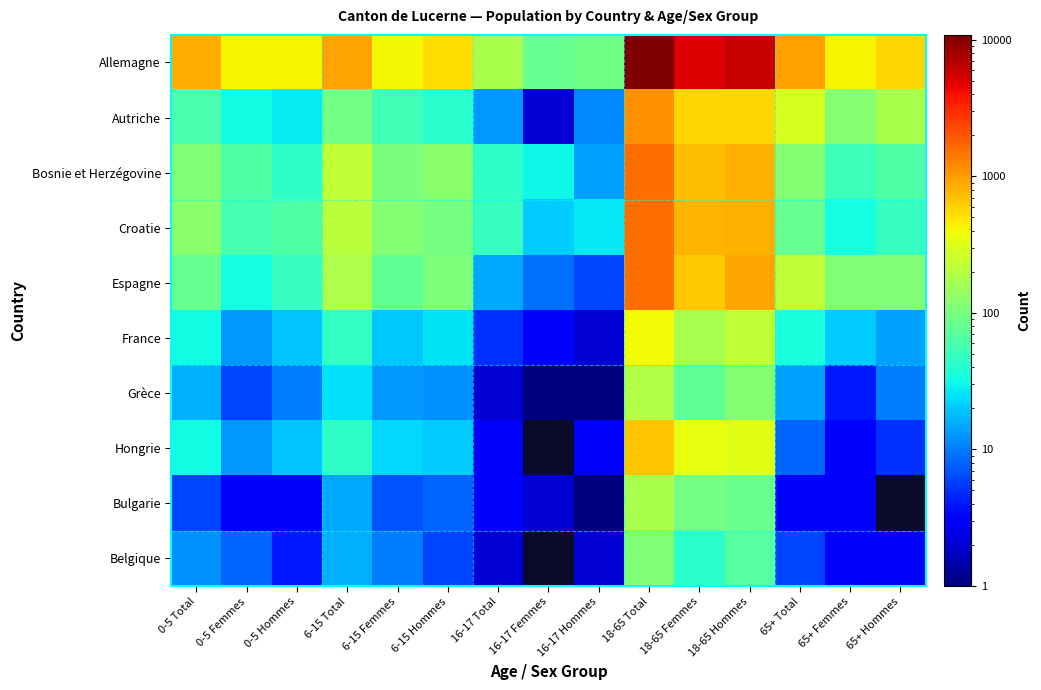

Read the Autriche value at 65+ Femmes.

117.0